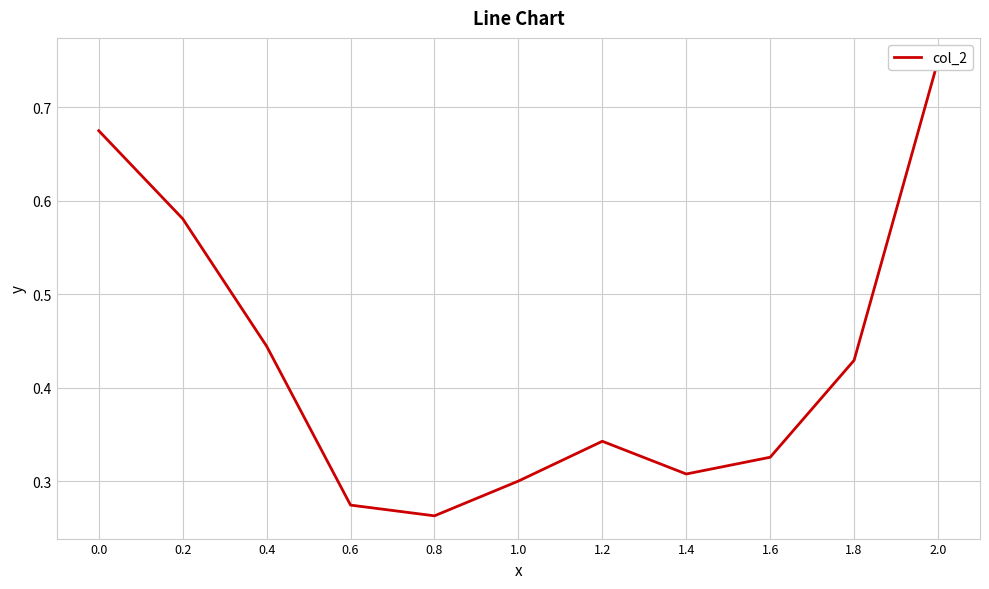

How many data points does each series have?

11